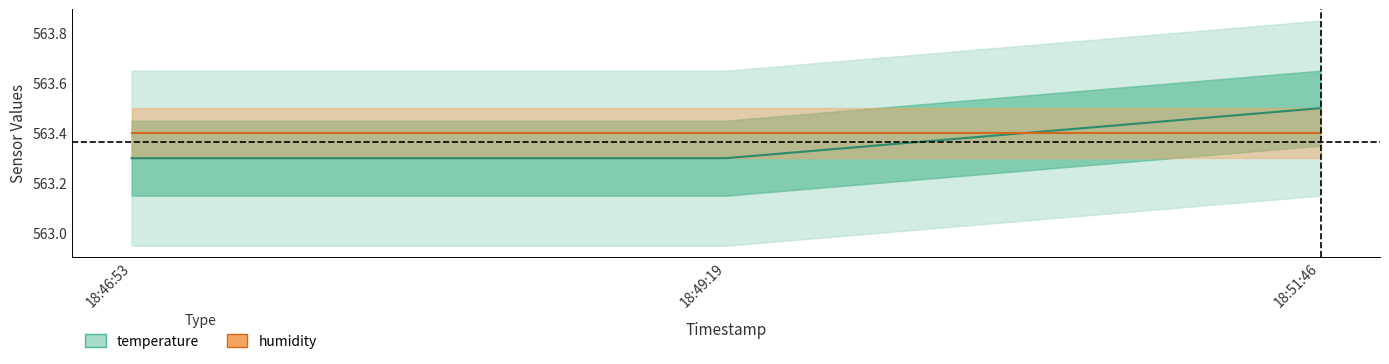

What is the change in value from 18:49:19 to 18:51:46?

+0.2